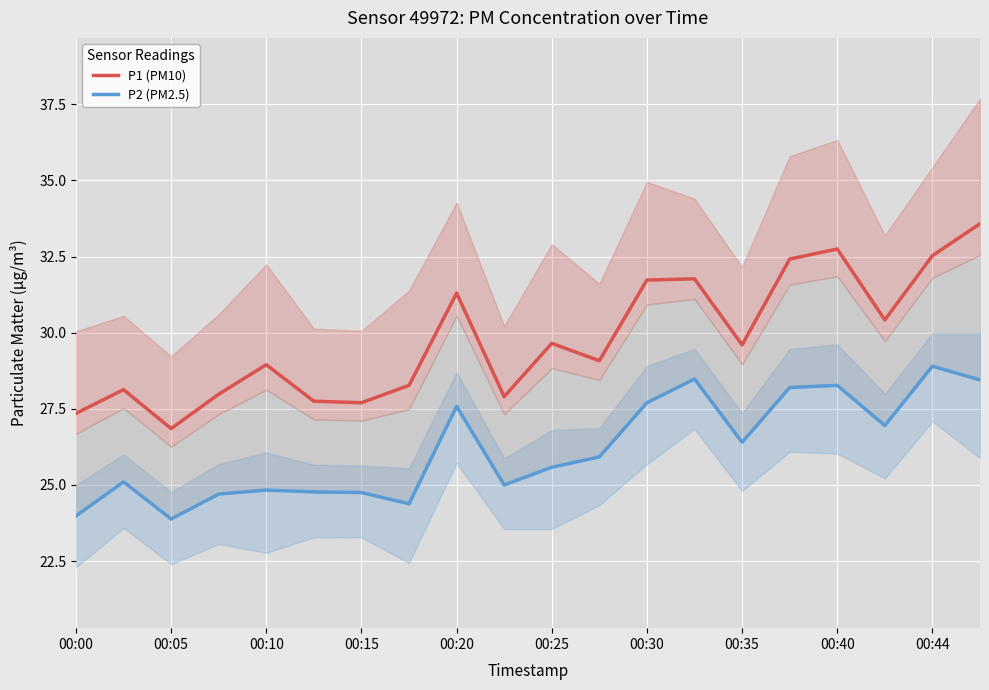

At which label does P1 (PM10) reach its minimum?

00:05